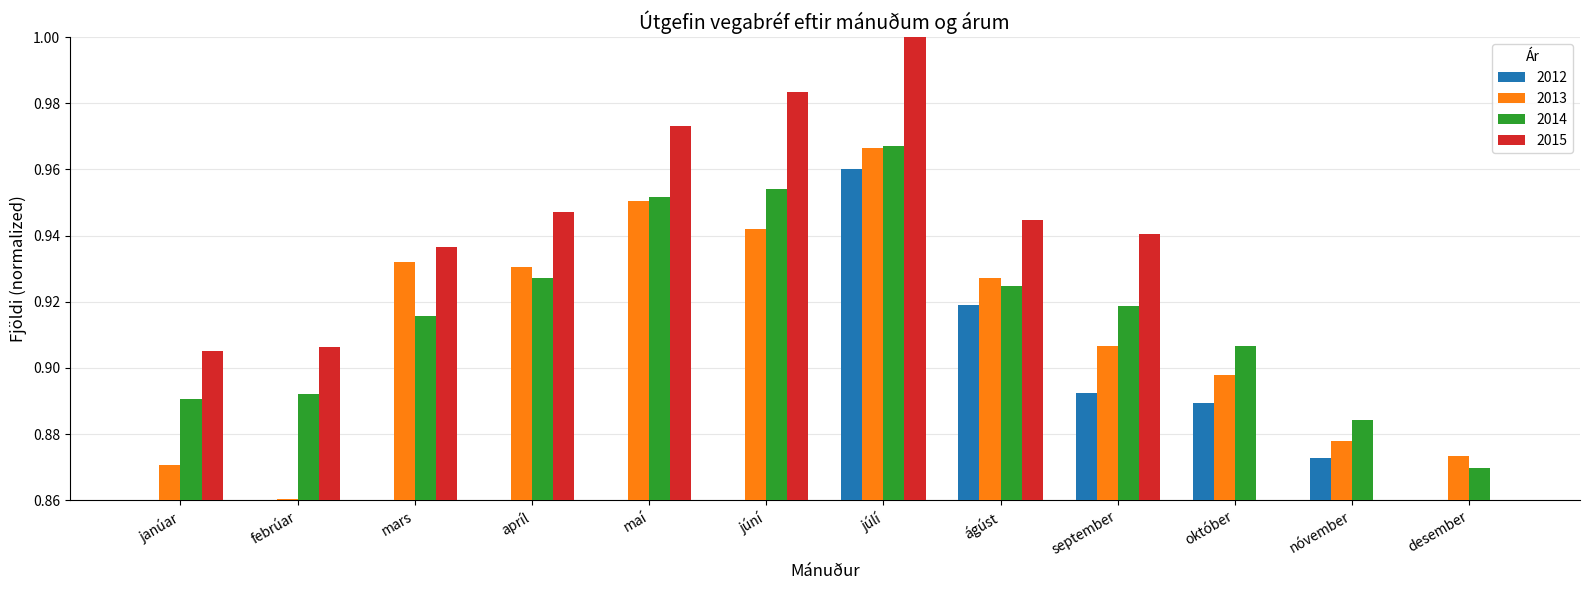

The value of 2014 at febrúar is 1.6. True or false?

False